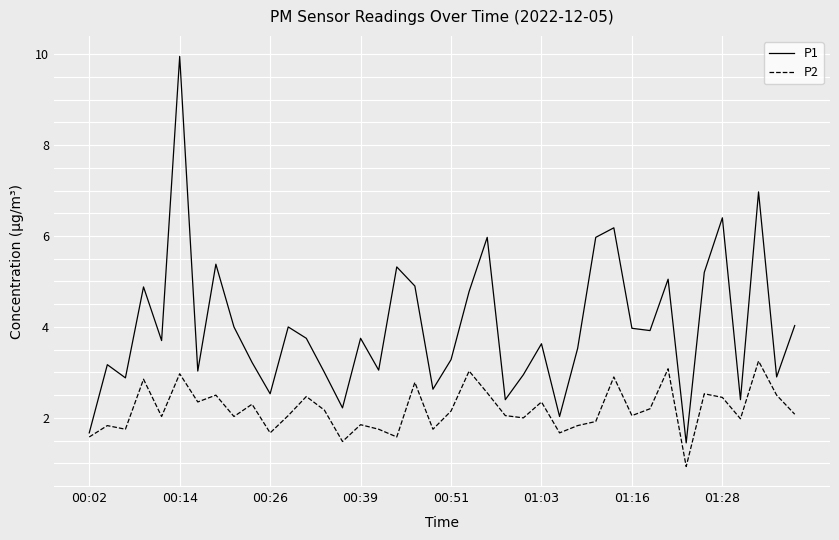

List the series in order of their overall mean, lowest first.

P2, P1